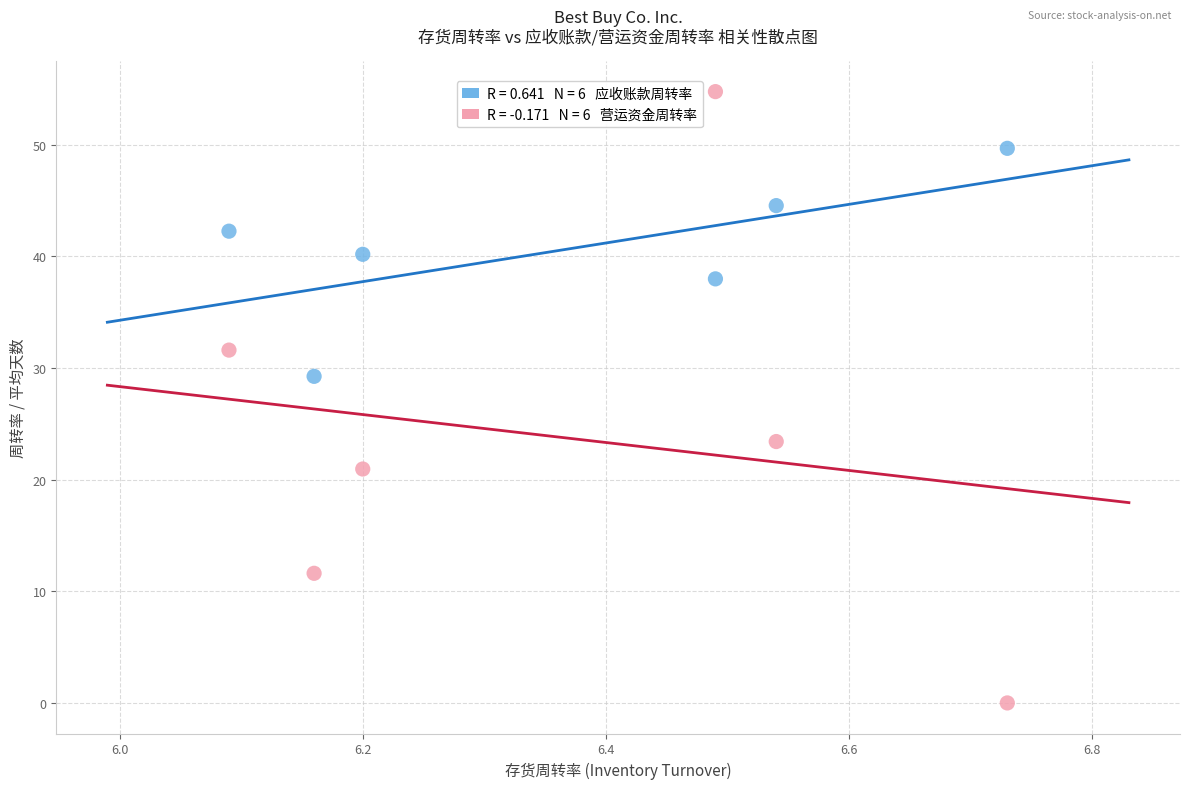

Across all data points, what is the average X value?

6.4